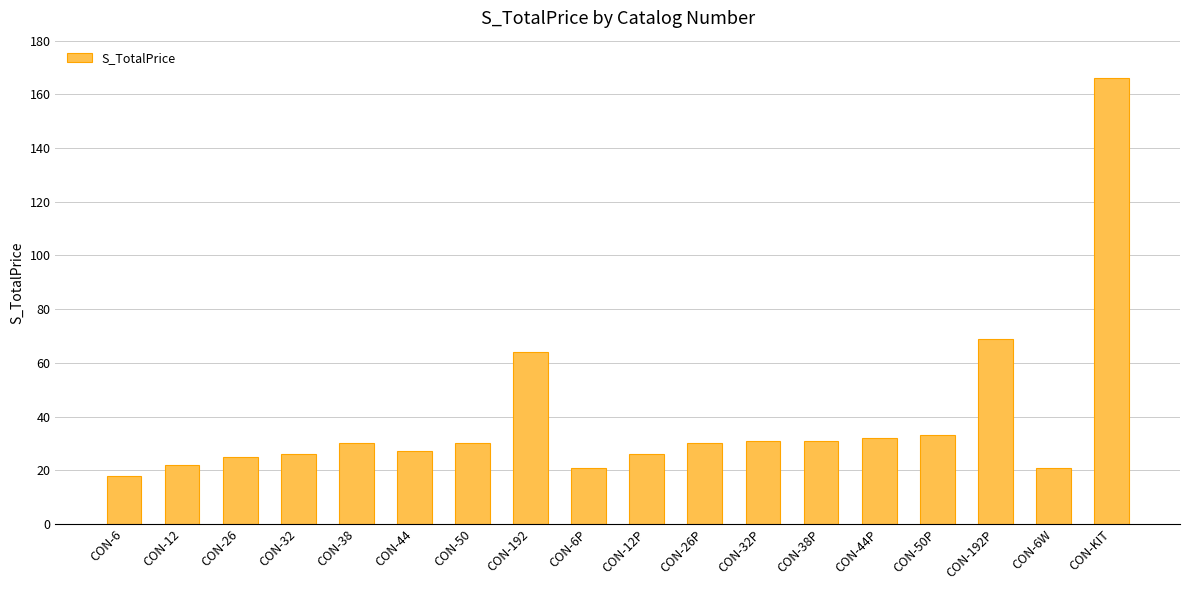

True or false: the data shows 33 at CON-12.

False